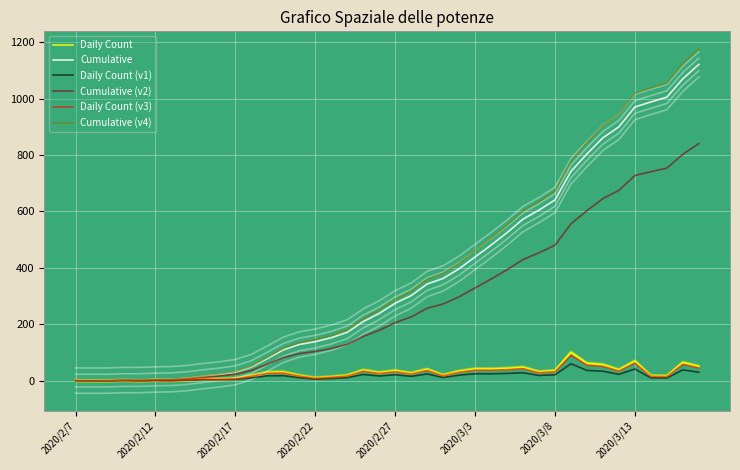

What is the average value of the Daily Count series?

28.0